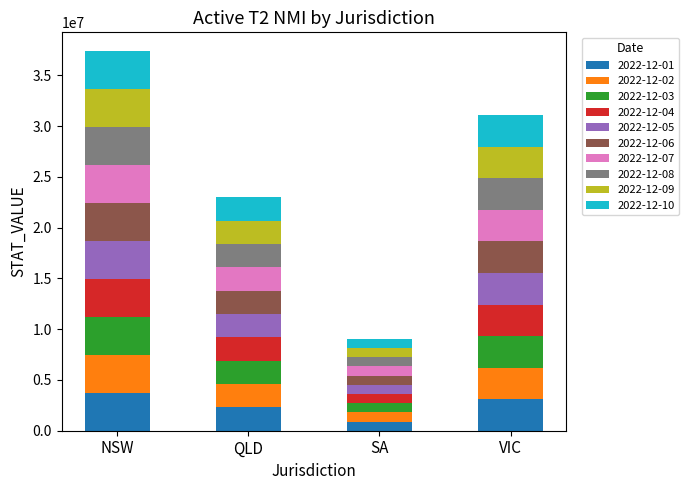

What is the total value across all series at QLD?

22979640